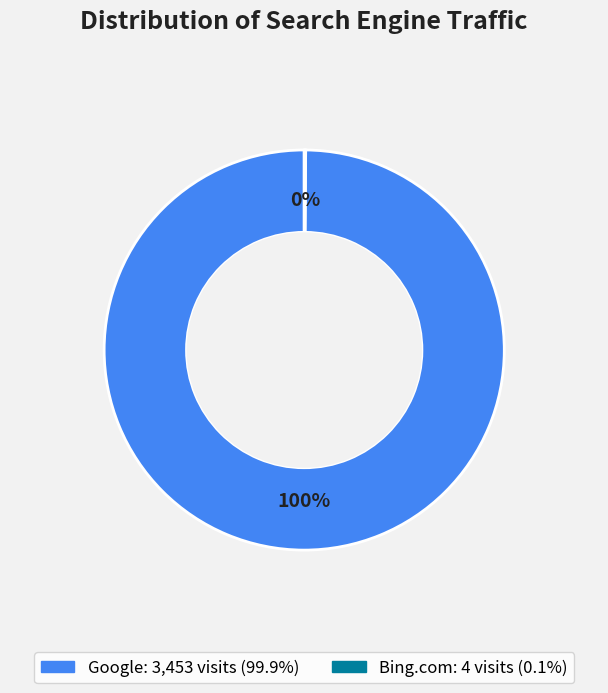

Is there any slice that represents more than half of the pie?

Yes